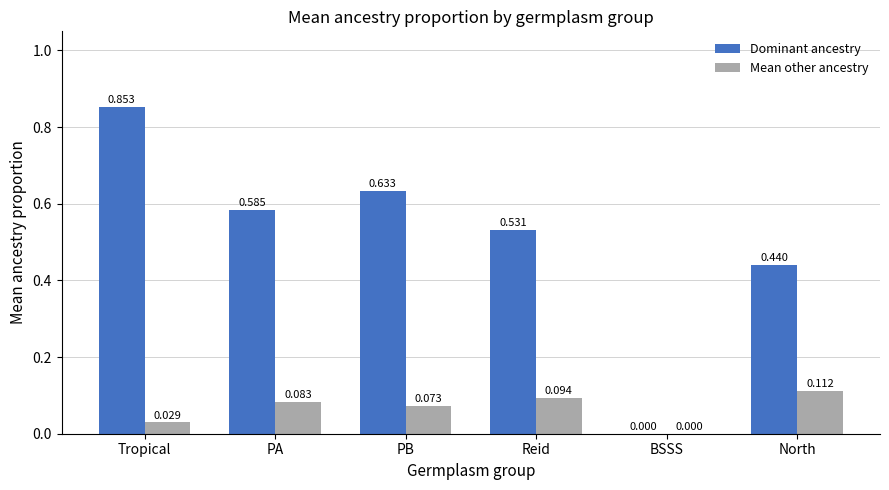

What are all the series names shown in the legend?

Dominant ancestry, Mean other ancestry